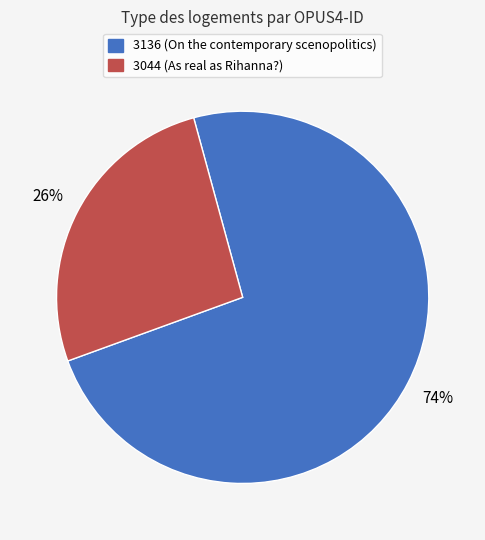

To the nearest percent, what is the combined percentage of 3136 (On the contemporary scenopolitics) and 3044 (As real as Rihanna?)?

100%